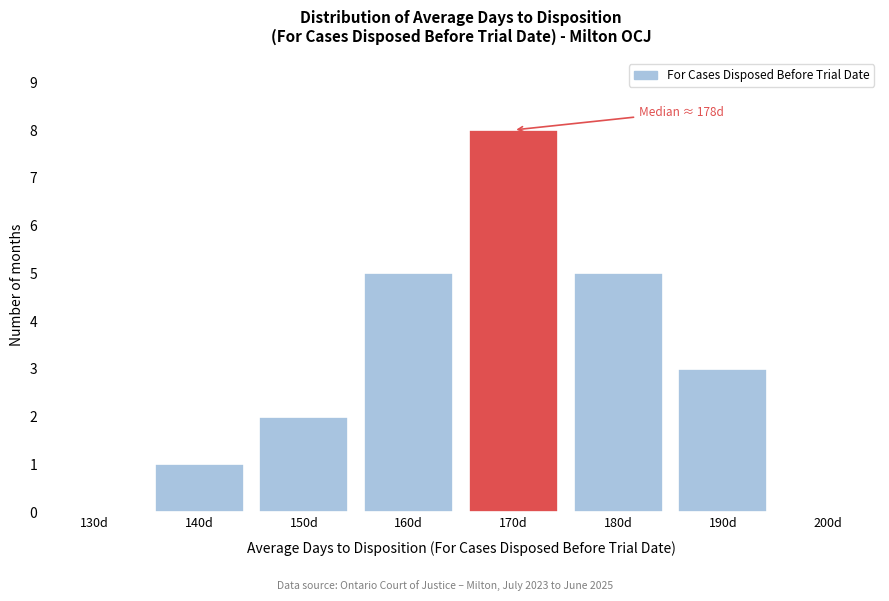

Reading left to right, transcribe all the data shown in this chart.

130d=0	140d=1	150d=2	160d=5	170d=8	180d=5	190d=3	200d=0